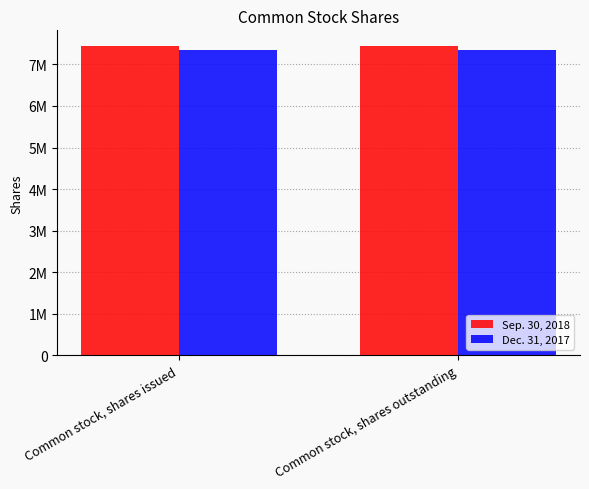

Between Common stock, shares issued and Common stock, shares outstanding, which series saw the biggest shift?

Sep. 30, 2018